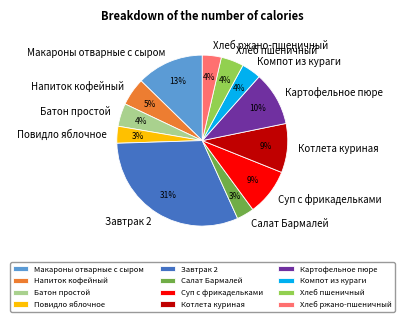

What is the ratio of the value at Салат Бармалей to the value at Повидло яблочное?

1.0